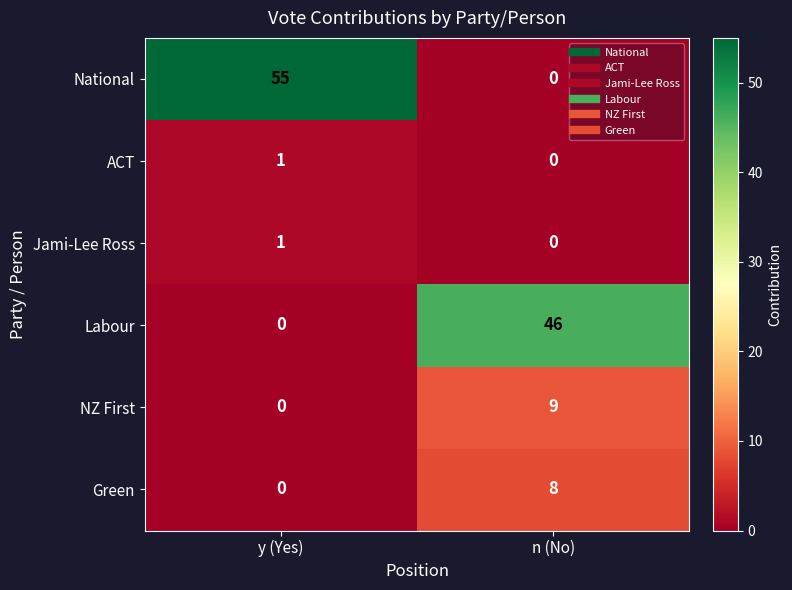

Reading right to left, transcribe all the data shown in this chart.

National: n (No)=0	y (Yes)=55
ACT: n (No)=0	y (Yes)=1
Jami-Lee Ross: n (No)=0	y (Yes)=1
Labour: n (No)=46	y (Yes)=0
NZ First: n (No)=9	y (Yes)=0
Green: n (No)=8	y (Yes)=0